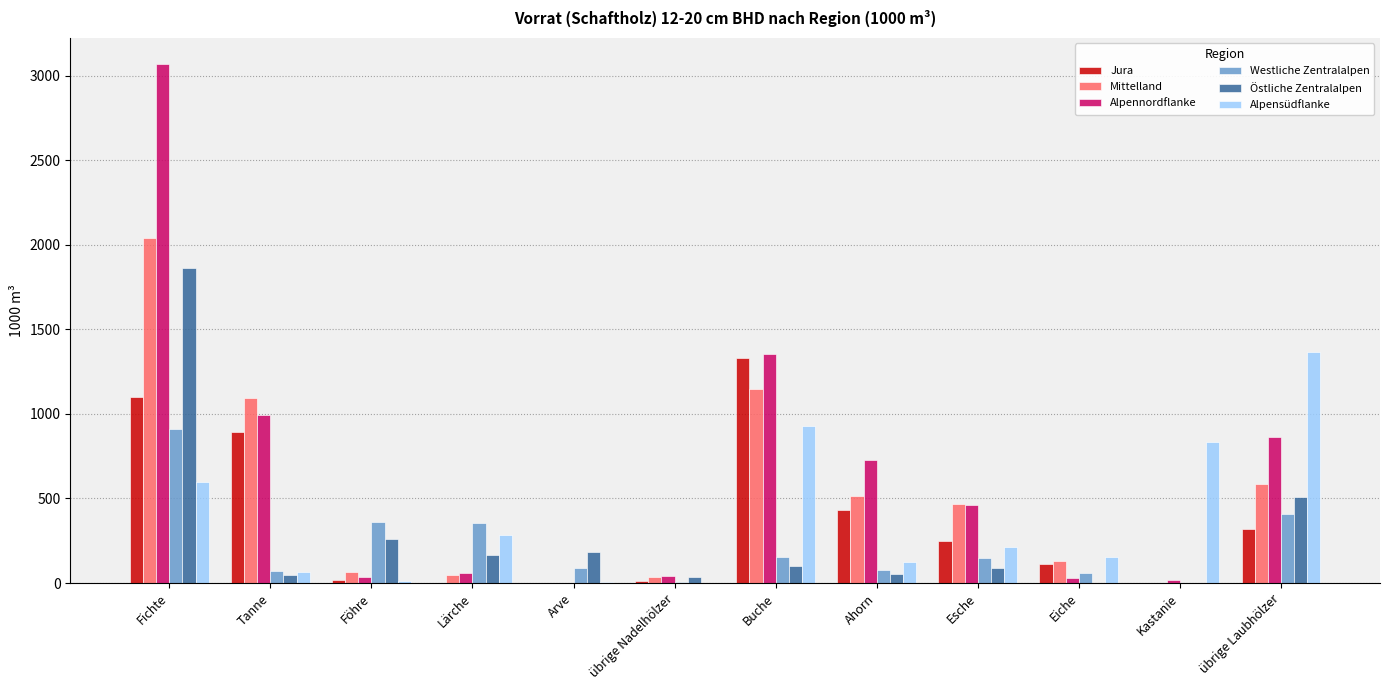

What is the approximate value of Mittelland at Lärche?

49